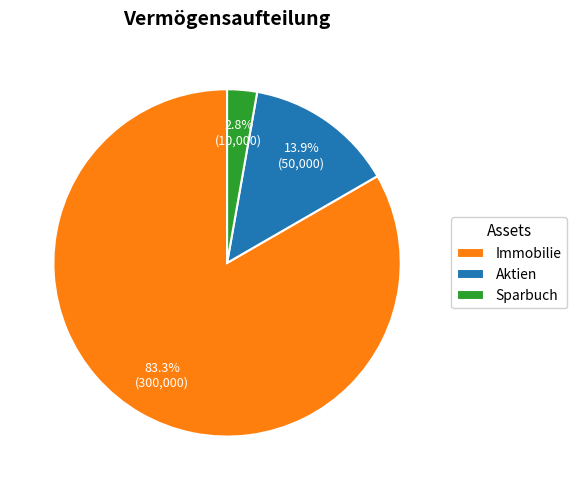

Which slice is the smallest?

Sparbuch